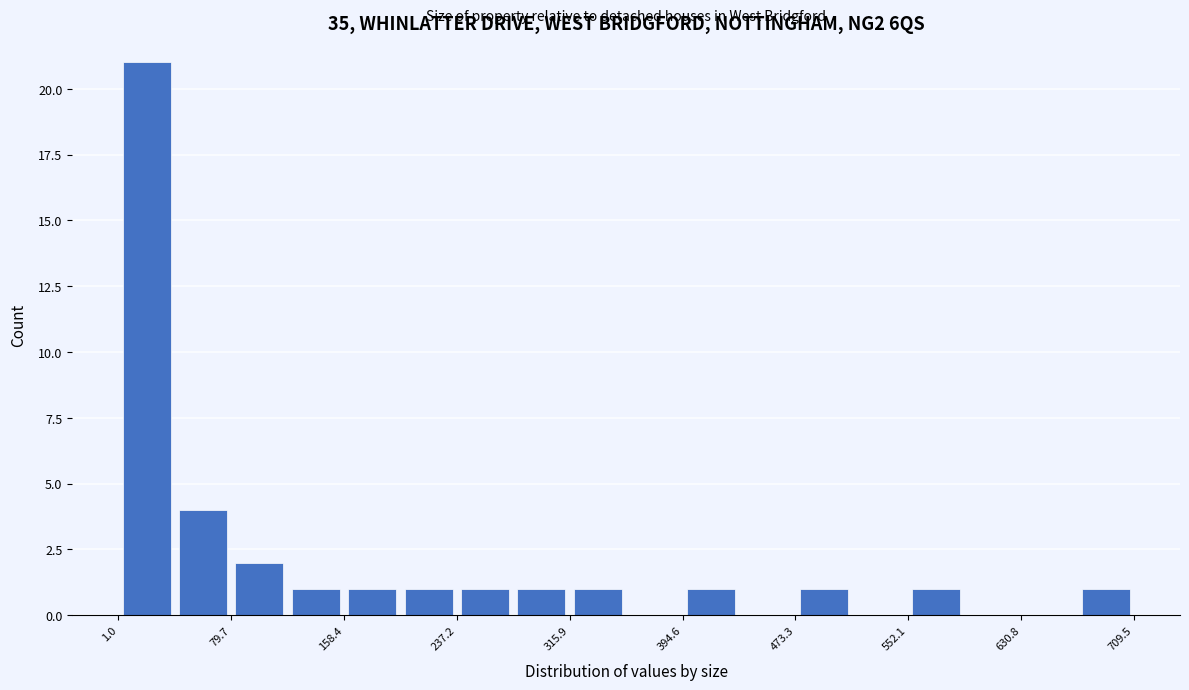

Read against the x-axis, roughly where is the centre of the tallest bar?

20